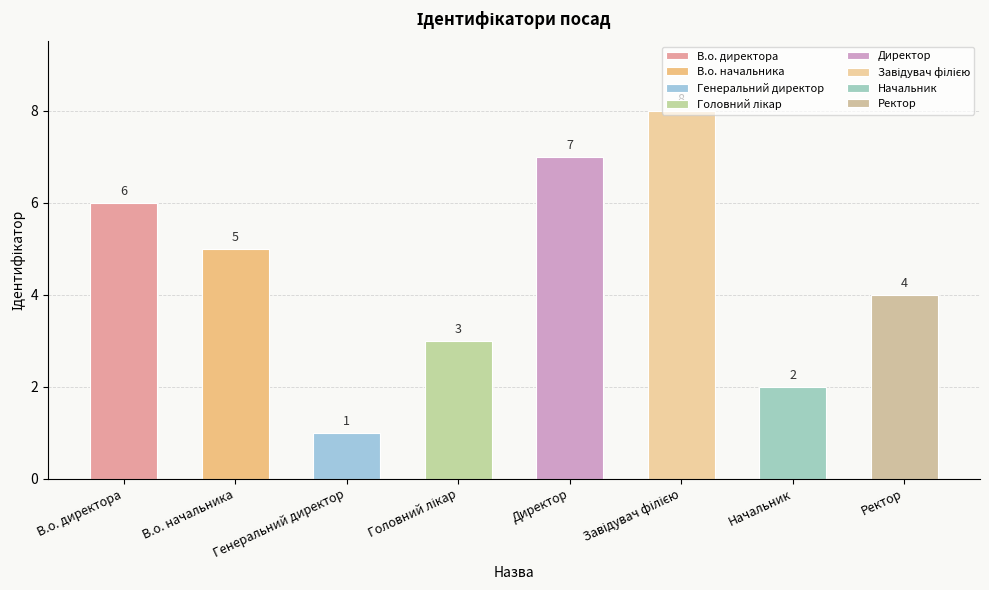

Rank the categories by value from lowest to highest.

Генеральний директор, Начальник, Головний лікар, Ректор, В.о. начальника, В.о. директора, Директор, Завідувач філією